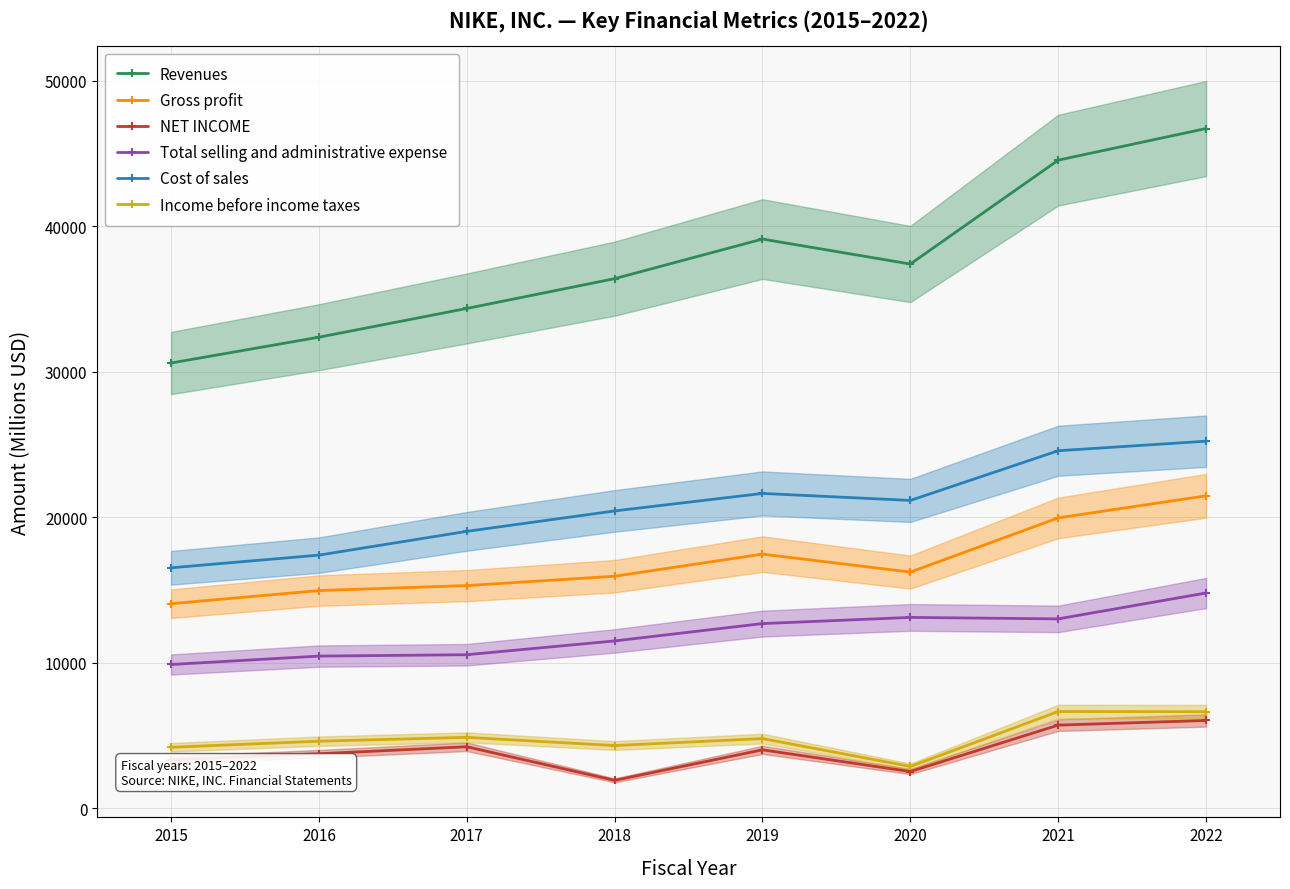

What is the spread (max minus min) of values at 2015?

27247